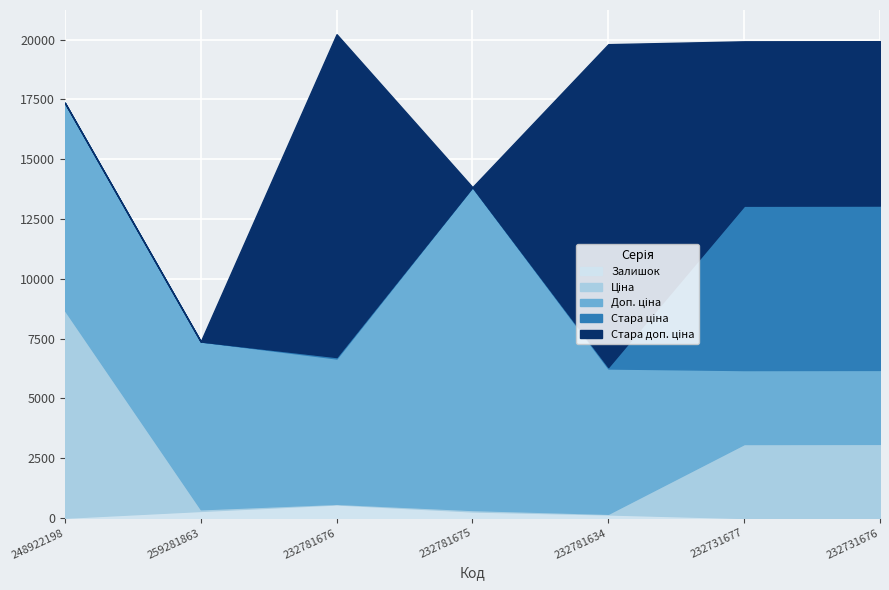

Which series has the widest spread of values?

Стара доп. ціна